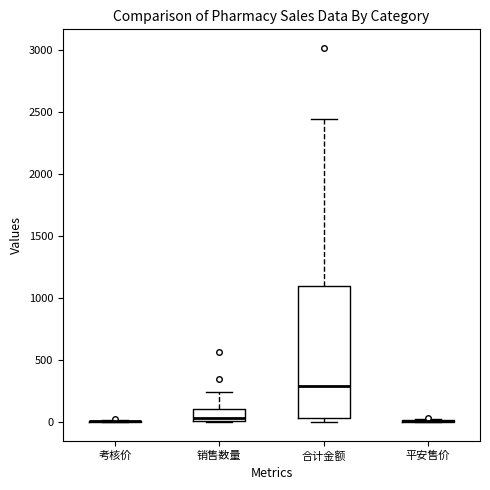

Reading left to right, transcribe this box plot: for each box, give where its median line is, the range the box spans, and where its two whiskers end, as read against the y-axis. The values are not printed on the chart, so give them approximately, as read against the axis.

考核价: box collapsed to a line at 0, whiskers 0 to 0
销售数量: median 50, box 0 to 100, whiskers 0 to 250
合计金额: median 300, box 50 to 1100, whiskers 0 to 2450
平安售价: box collapsed to a line at 0, whiskers 0 to 50